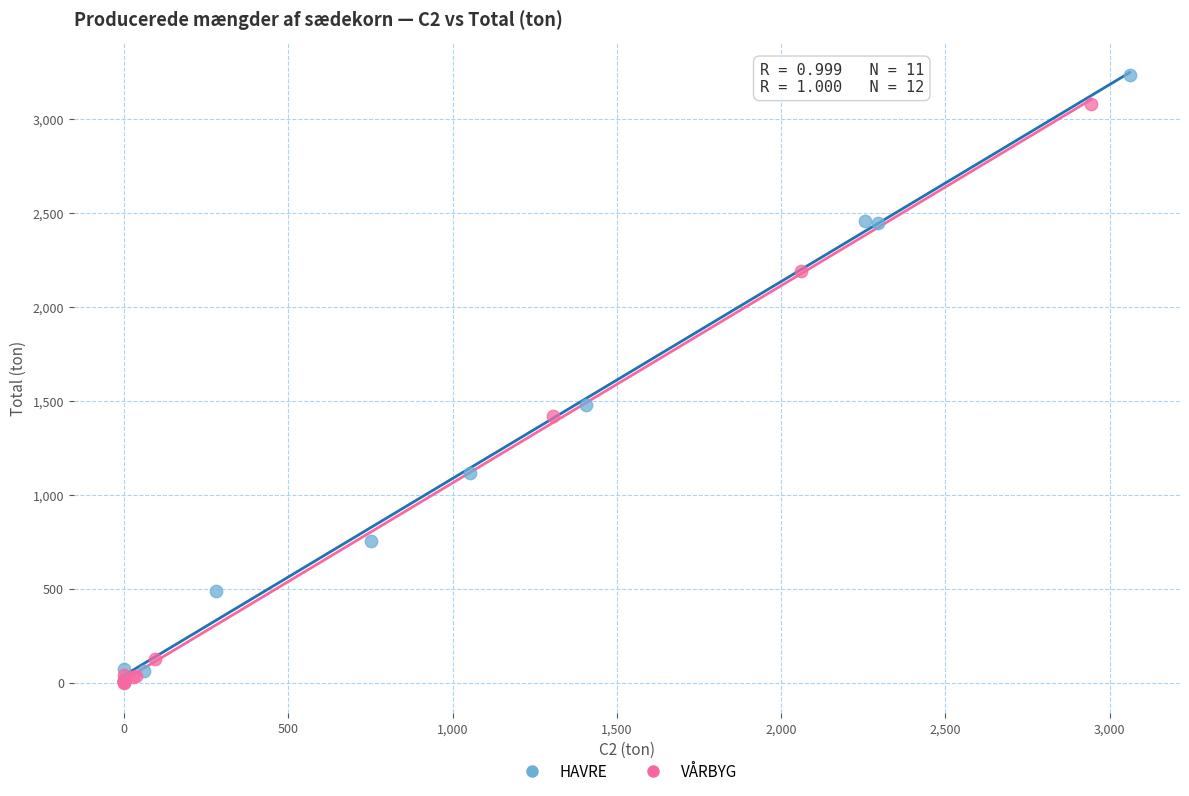

Which series contains the highest Y value?

HAVRE